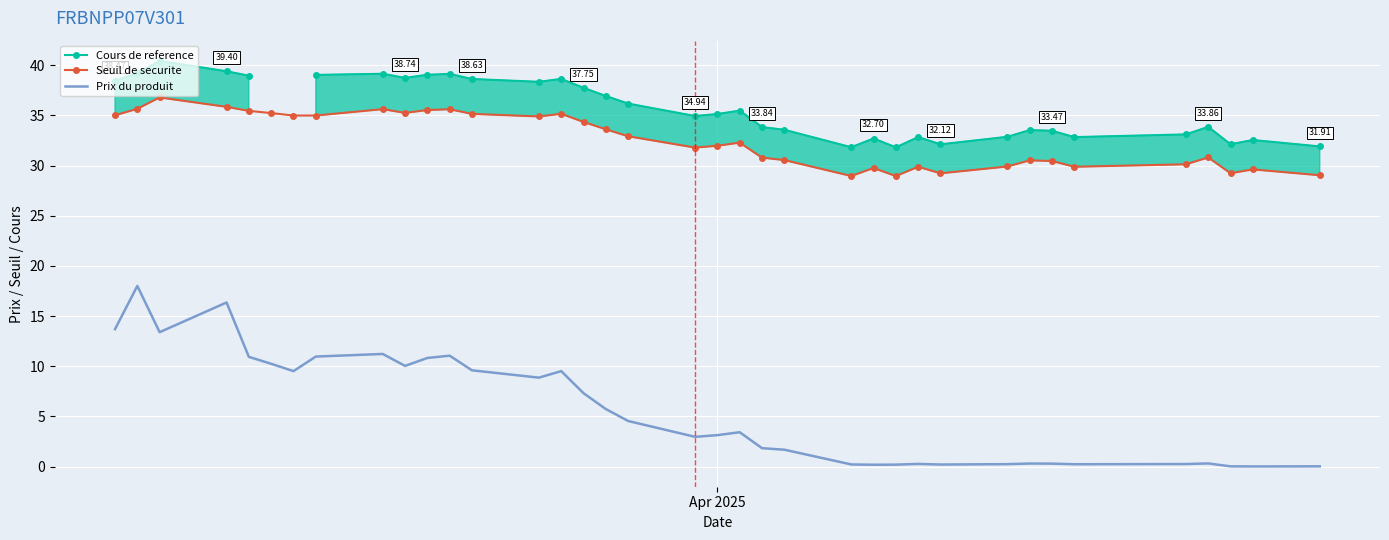

True or false: Prix du produit and Seuil de securite intersect in this chart.

False